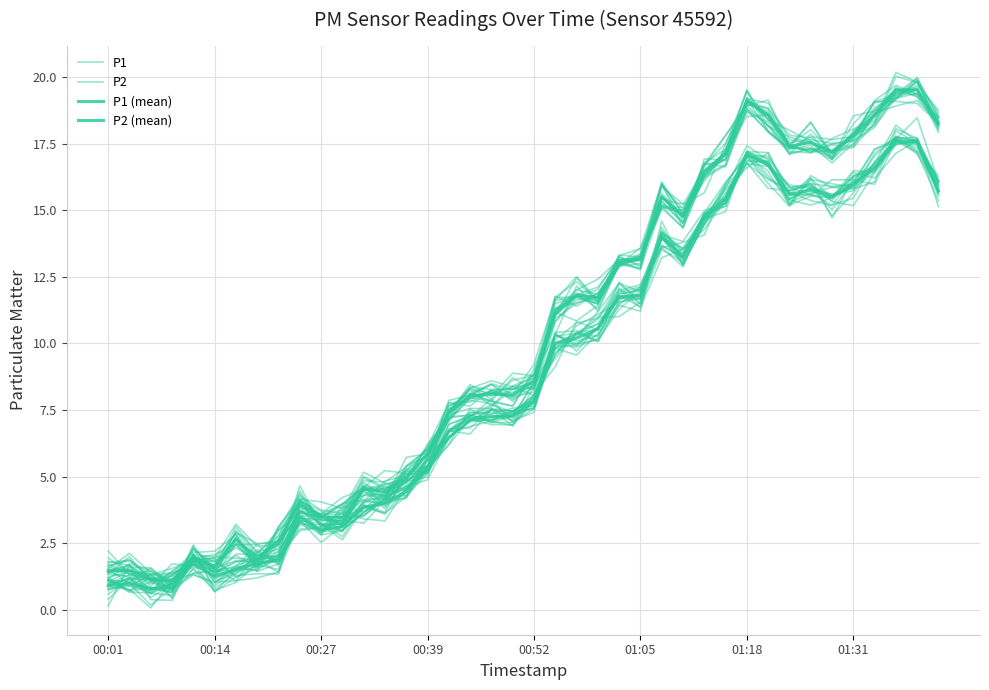

List the series in order of their peak value, highest first.

P1 (mean), P1, P2 (mean), P2